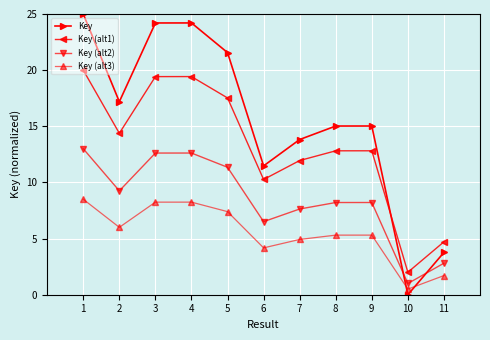

Where do Key and Key (alt3) first cross each other?

9 and 10